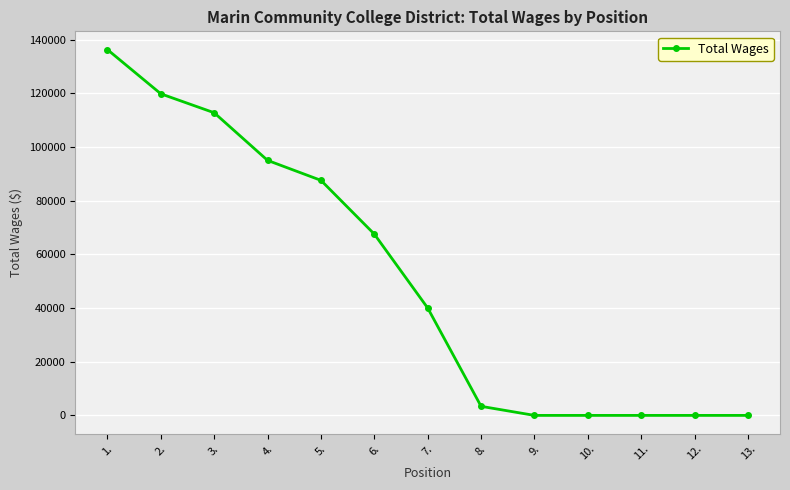

How many data points are less than 40008?

6